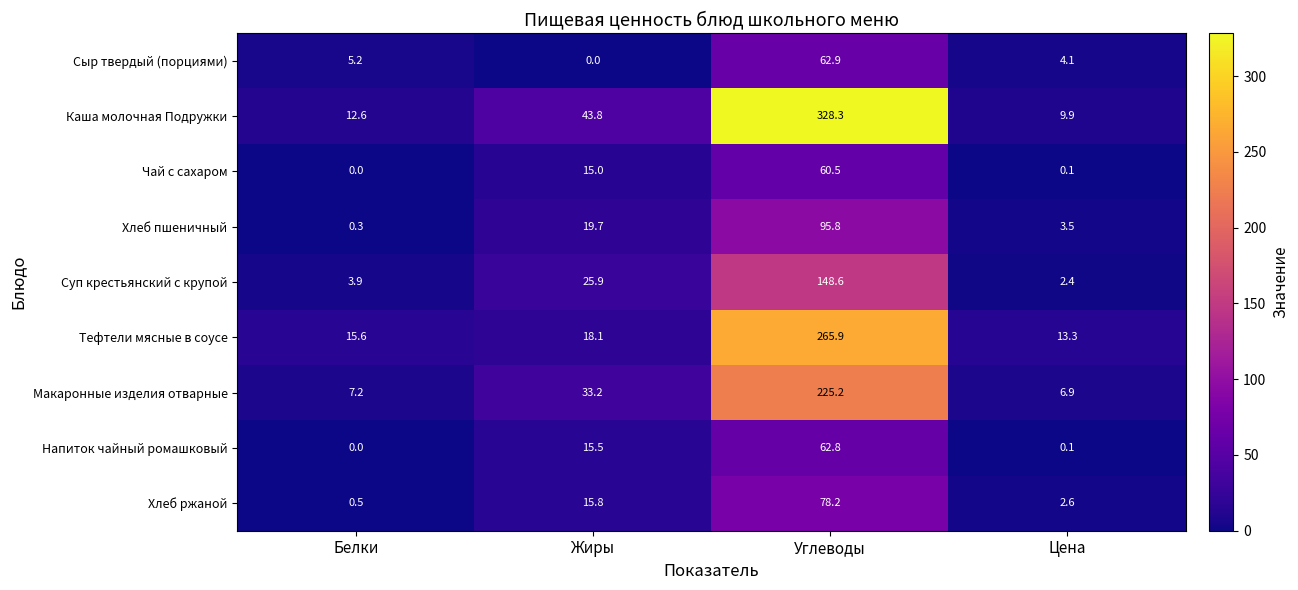

Which series has the widest spread of values?

Каша молочная Подружки